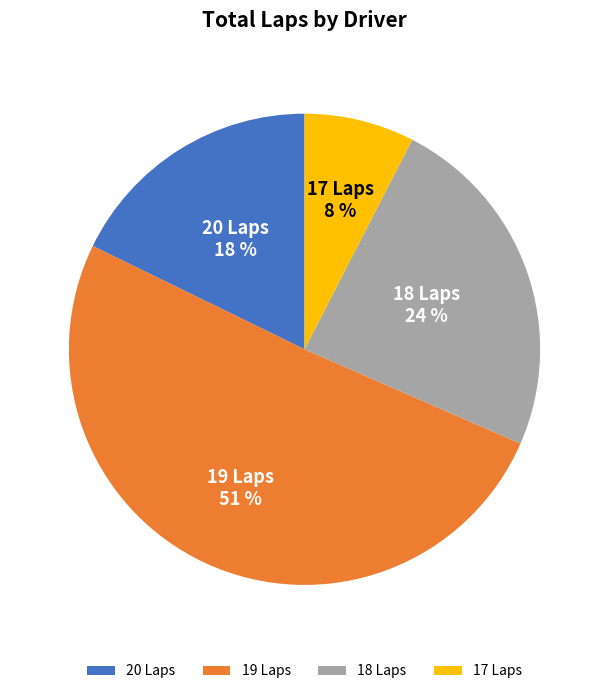

Is there any slice that represents more than half of the pie?

Yes